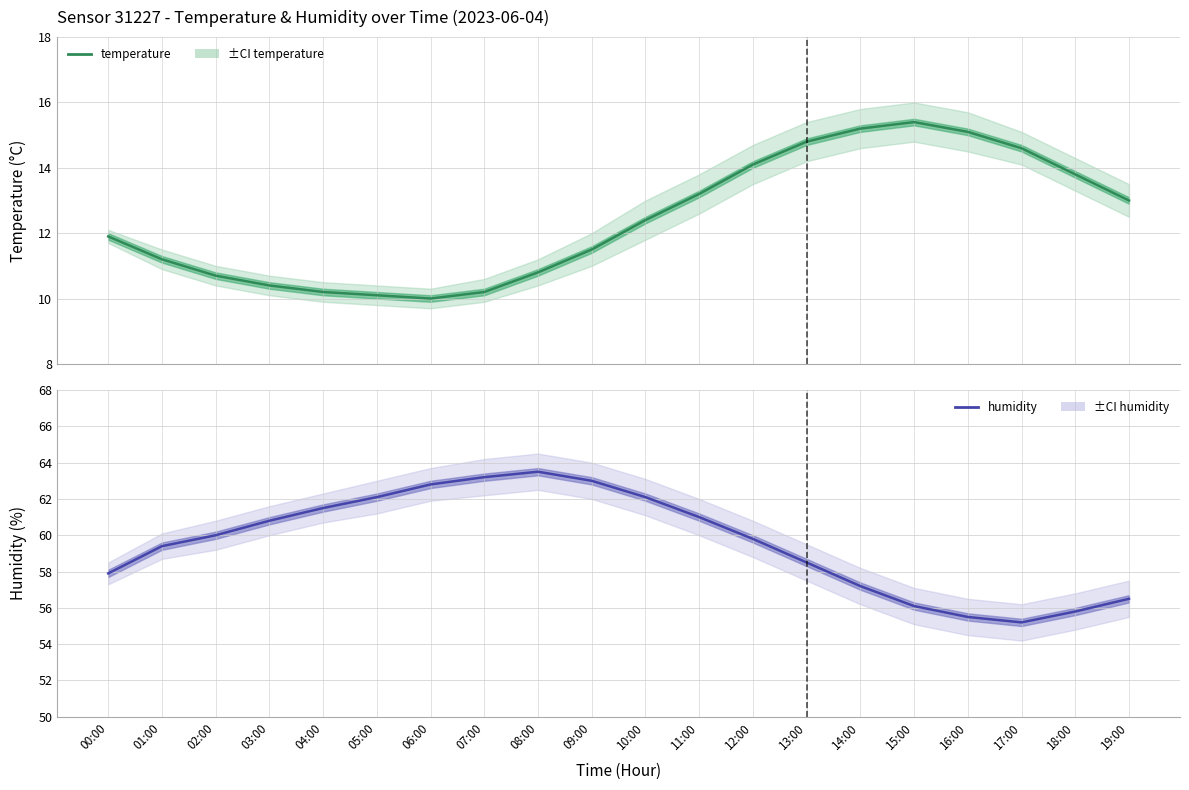

What are all the series names shown in the legend?

temperature, humidity